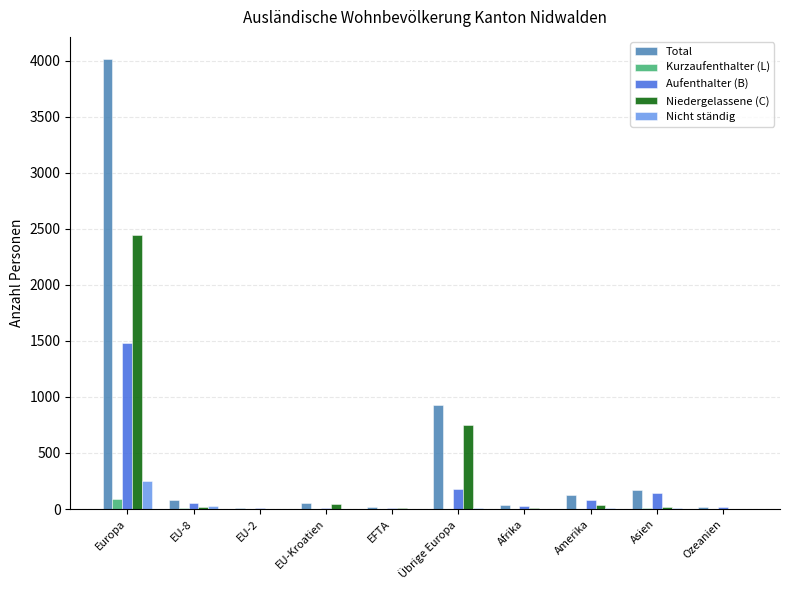

Is it true that Total equals 926 at Übrige Europa?

True